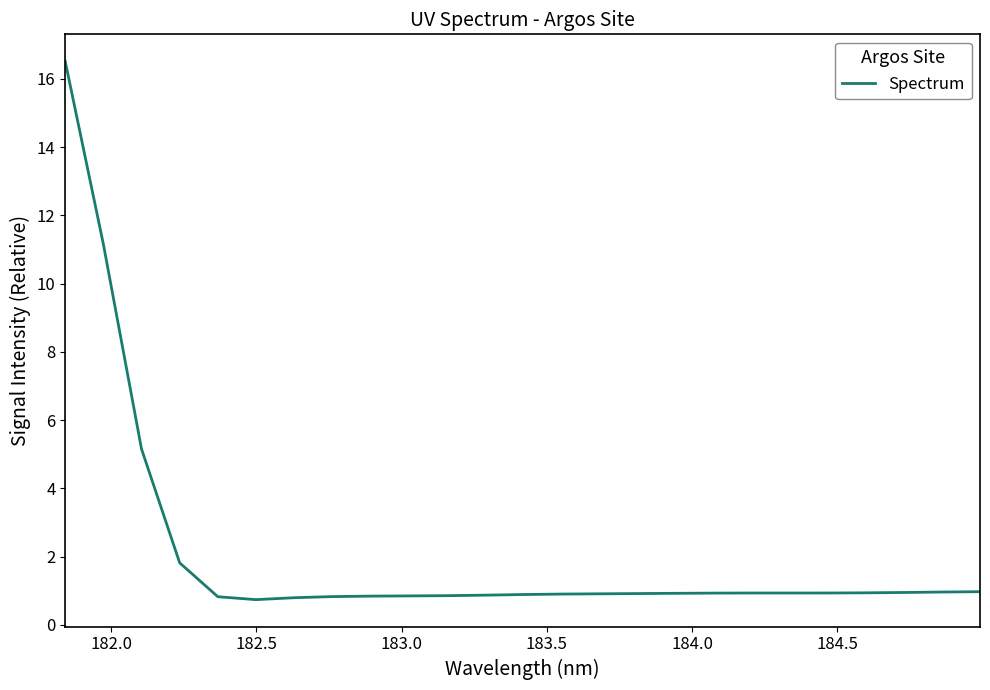

What is the difference between the maximum and minimum values?

15.8